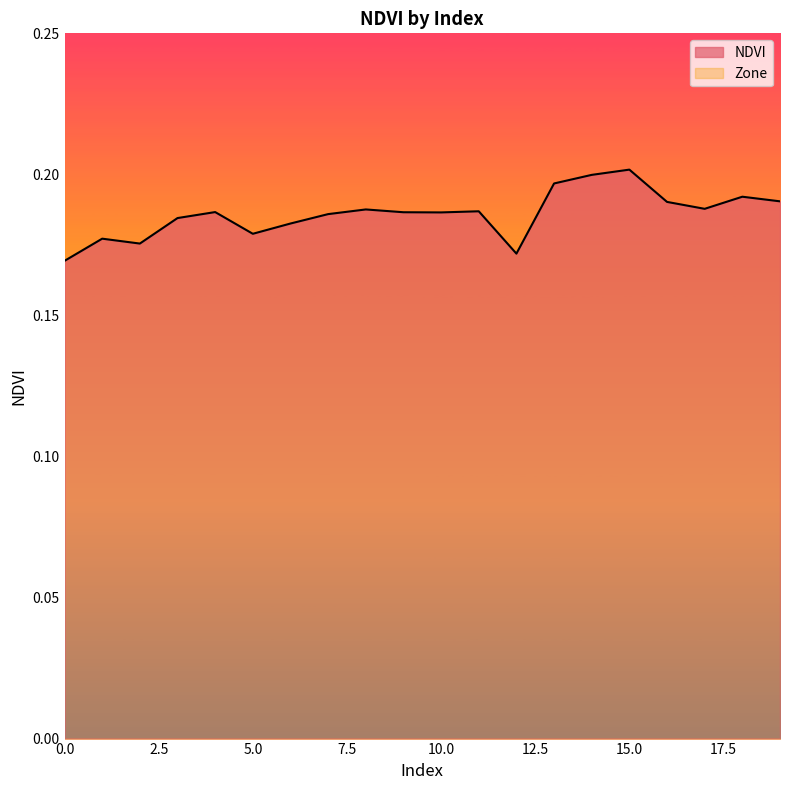

Count the values in the range 0 to 1.

20